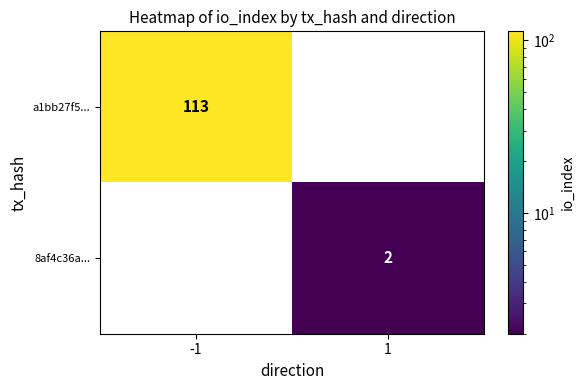

Read the a1bb27f5... value at -1, to the nearest 10.

110